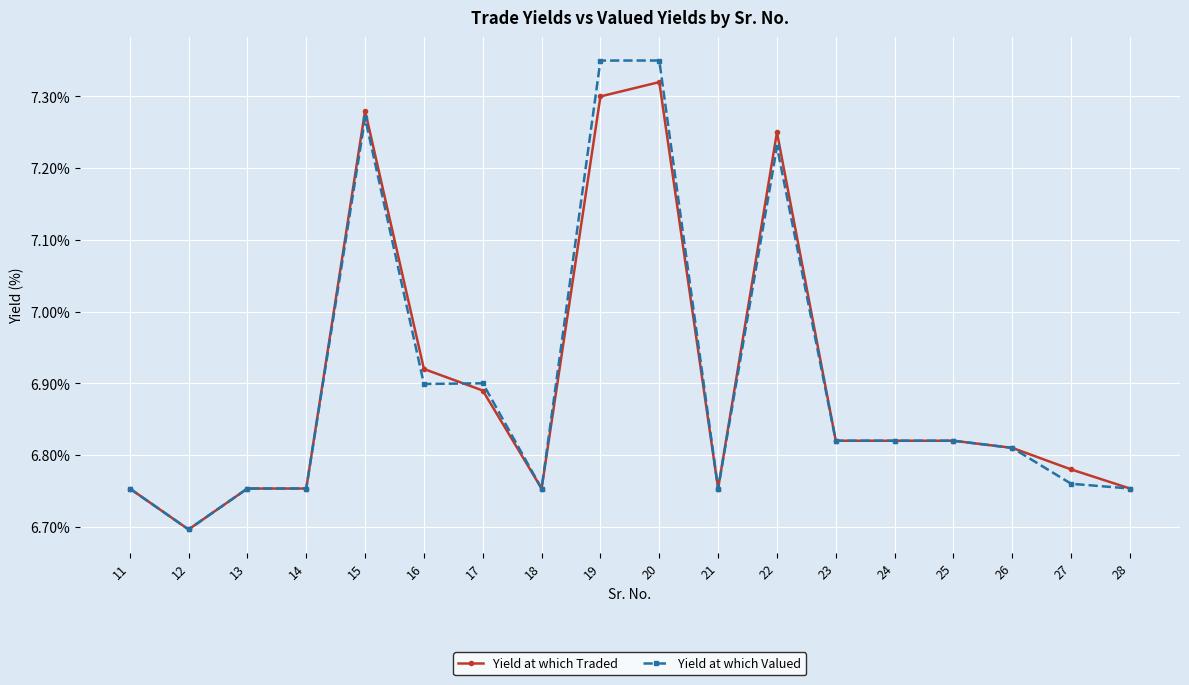

What is the minimum value for Yield at which Valued?

6.7